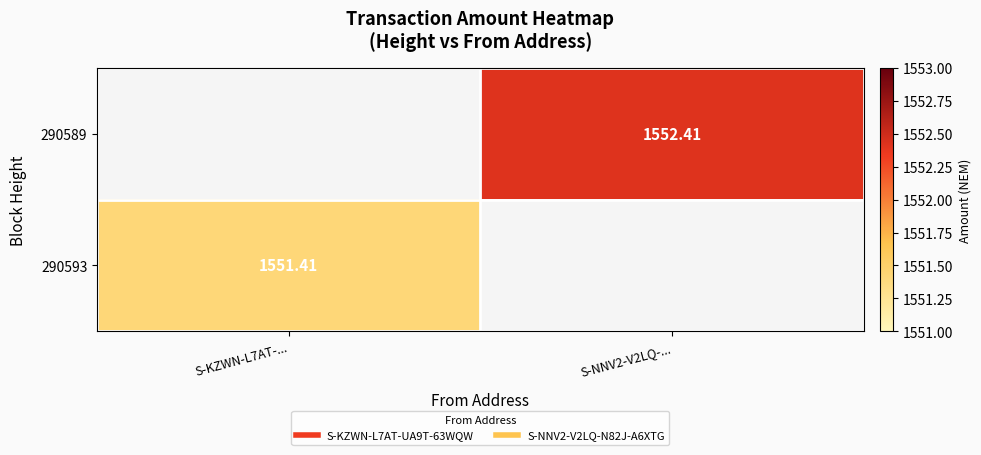

Where does the 290593 series first go above 1551?

S-KZWN-L7AT-...